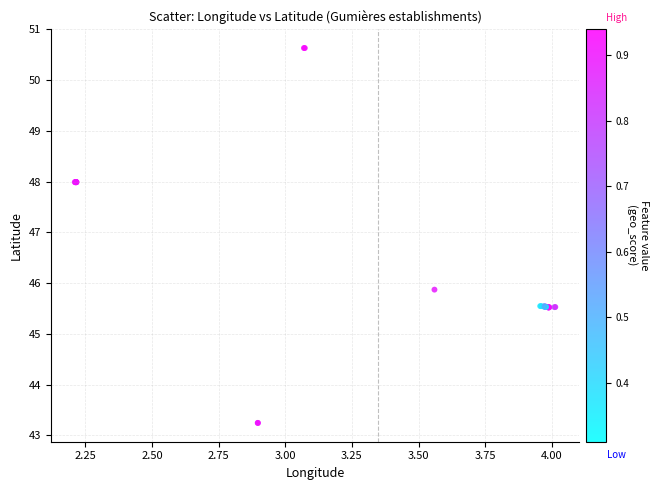

What Y value in the scatter plot is closest to 46?

45.9